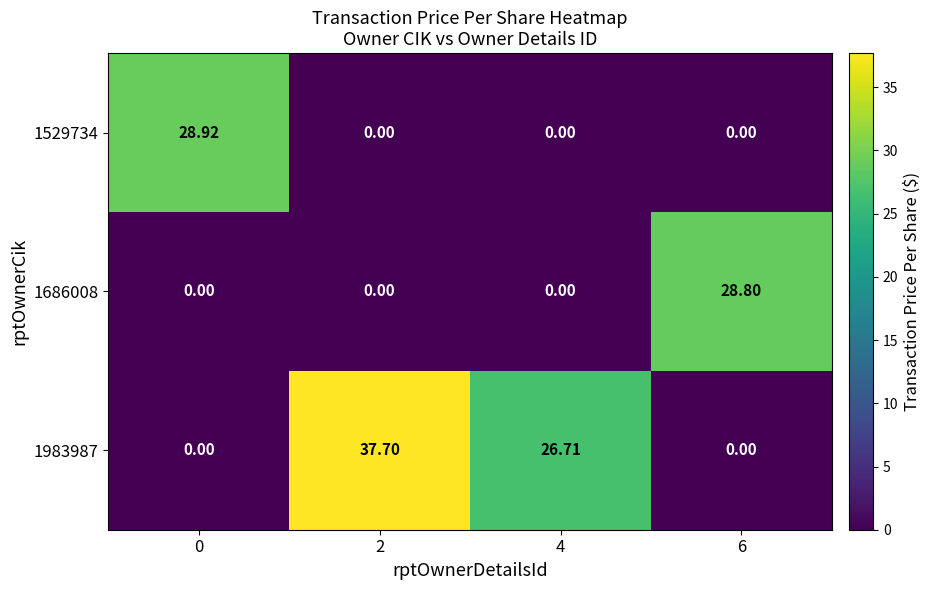

What is the difference between the highest and lowest values at 0?

28.9